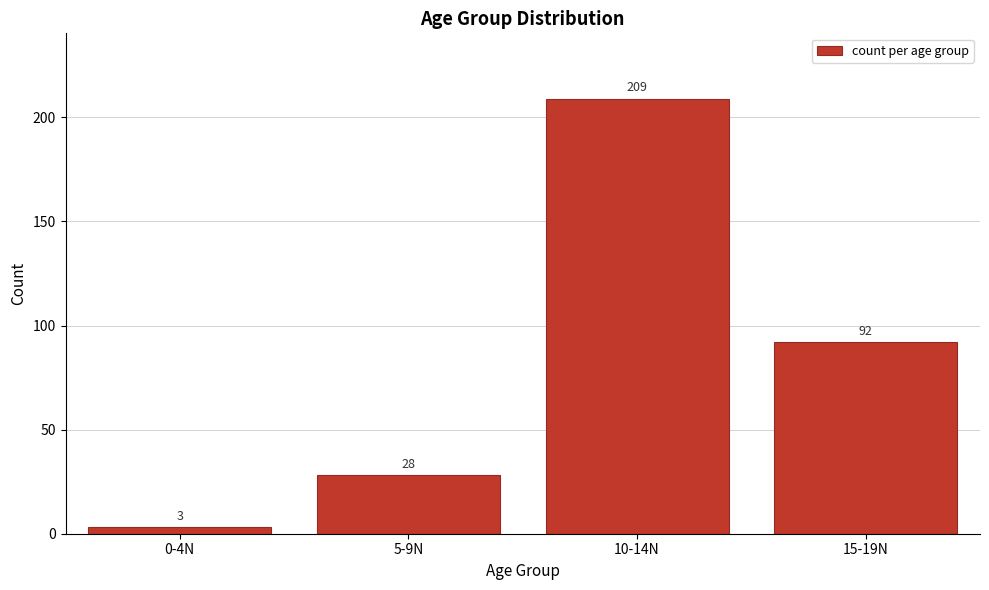

Reading left to right, list all the values displayed in this chart.

3	28	209	92